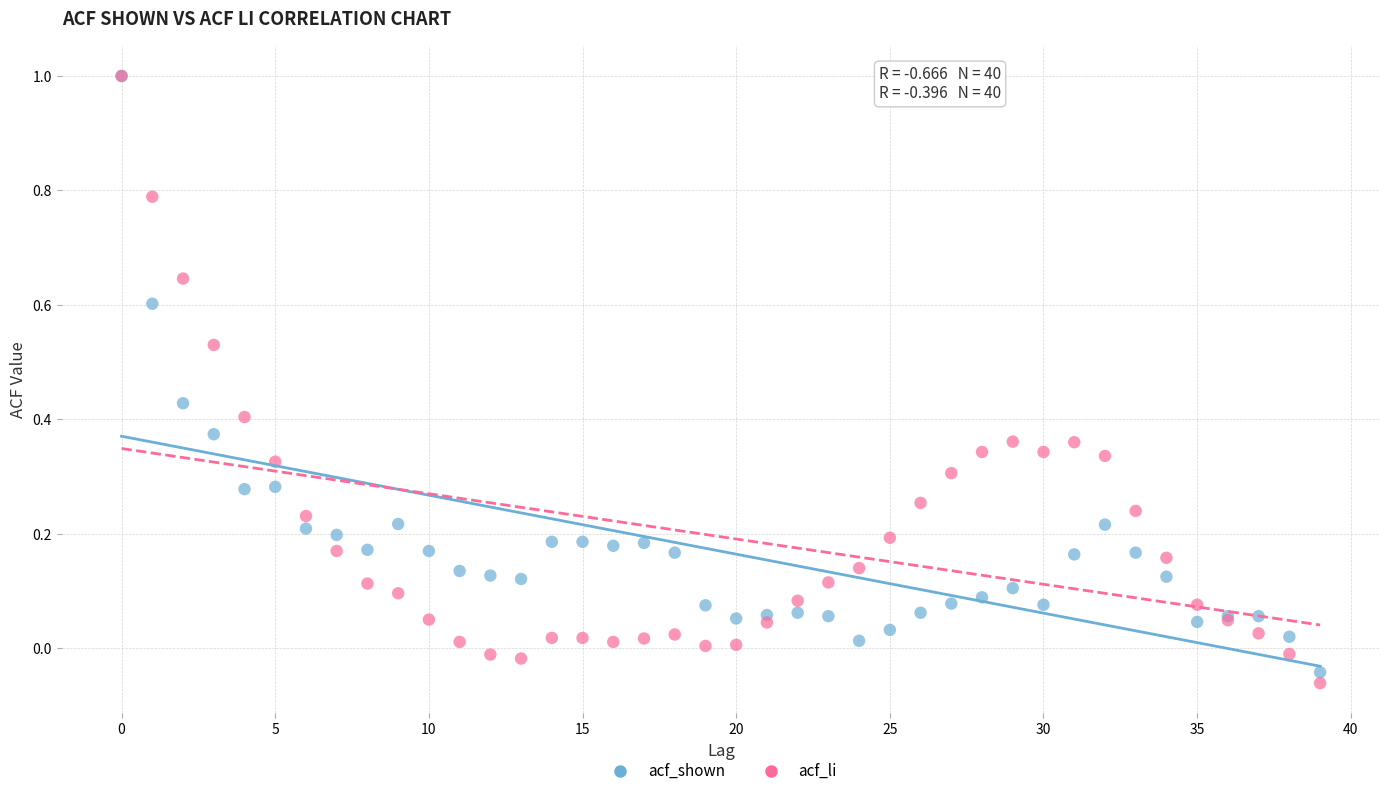

What are all the series names shown in the legend?

acf_shown, acf_li